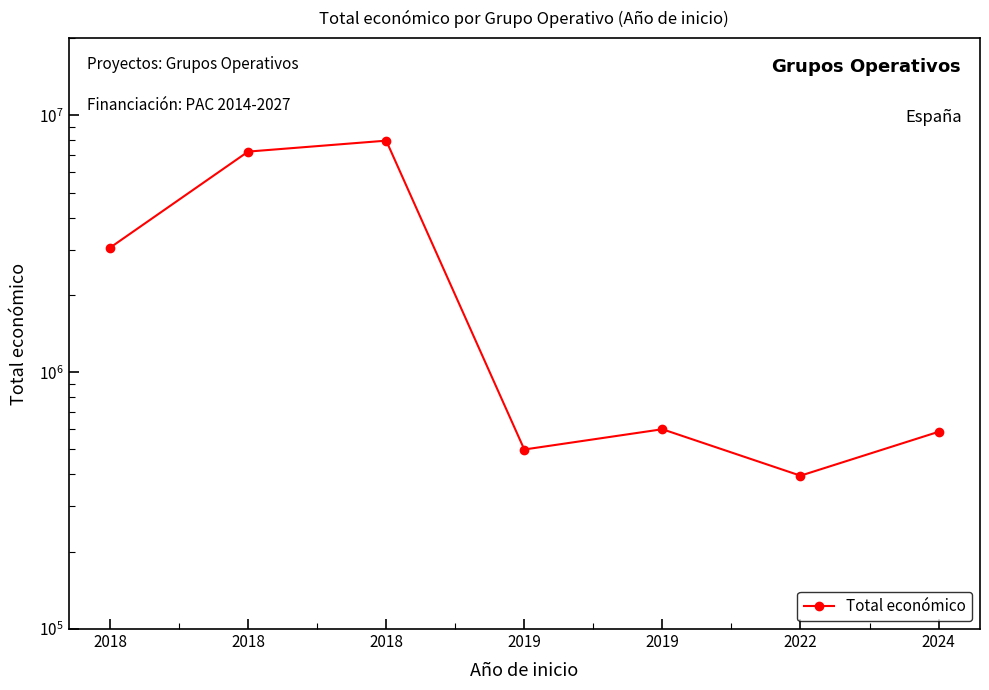

Is this an area chart (filled region under the line)?

No